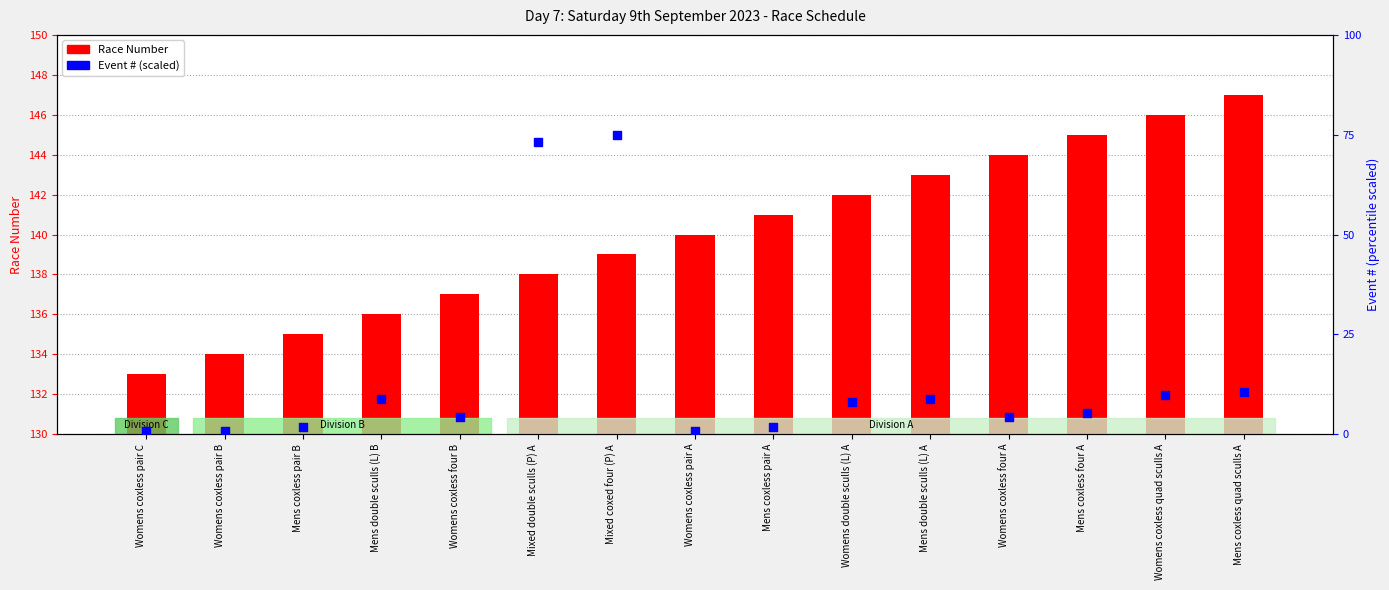

At which category is the sum across all series the highest?

Mixed coxed four (P) A